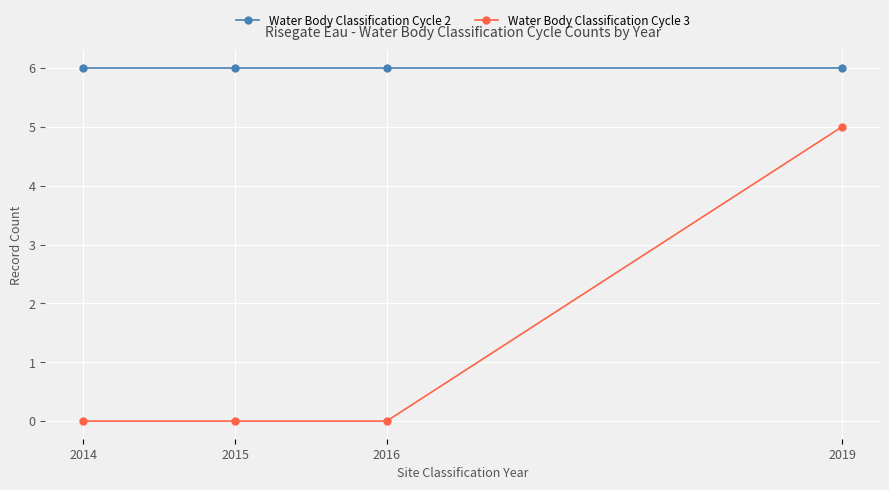

What is the sum of all Water Body Classification Cycle 3 values?

5